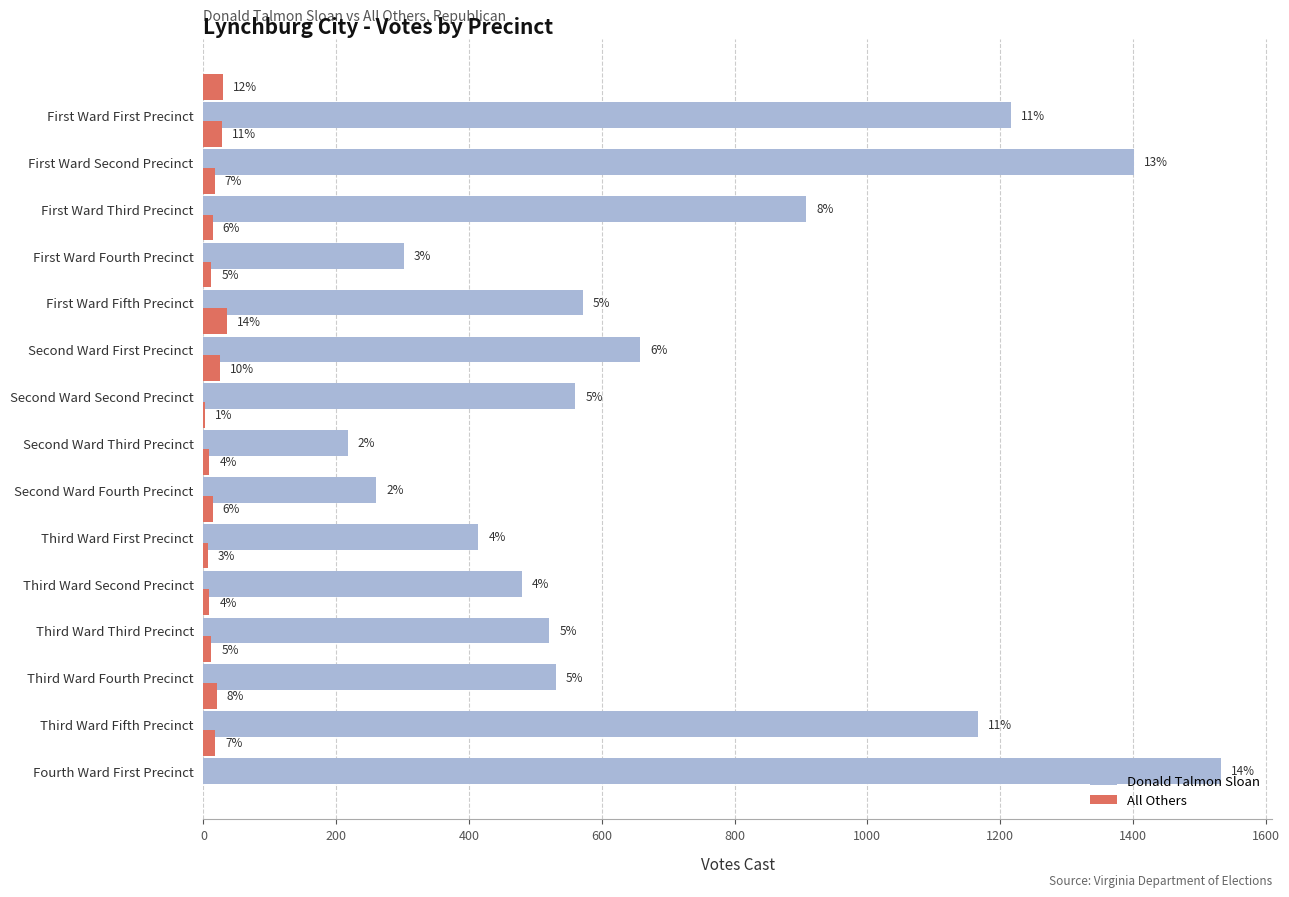

What is the difference between the second highest and second lowest values in the Donald Talmon Sloan series?

1142